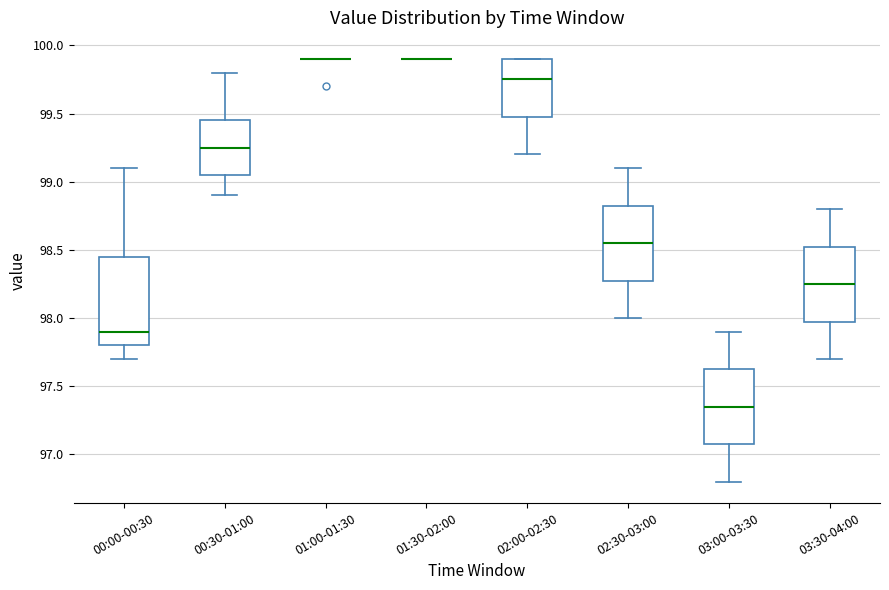

Reading left to right, transcribe this box plot: for each box, give where its median line is, the range the box spans, and where its two whiskers end, as read against the y-axis. The values are not printed on the chart, so give them approximately, as read against the axis.

00:00-00:30: median 97.90, box 97.80 to 98.45, whiskers 97.70 to 99.10
00:30-01:00: median 99.25, box 99.05 to 99.45, whiskers 98.90 to 99.80
01:00-01:30: box collapsed to a line at 99.90, whiskers 99.90 to 99.90
01:30-02:00: box collapsed to a line at 99.90, whiskers 99.90 to 99.90
02:00-02:30: median 99.75, box 99.50 to 99.90, whiskers 99.20 to 99.90
02:30-03:00: median 98.55, box 98.30 to 98.85, whiskers 98.00 to 99.10
03:00-03:30: median 97.35, box 97.10 to 97.65, whiskers 96.80 to 97.90
03:30-04:00: median 98.25, box 98.00 to 98.55, whiskers 97.70 to 98.80